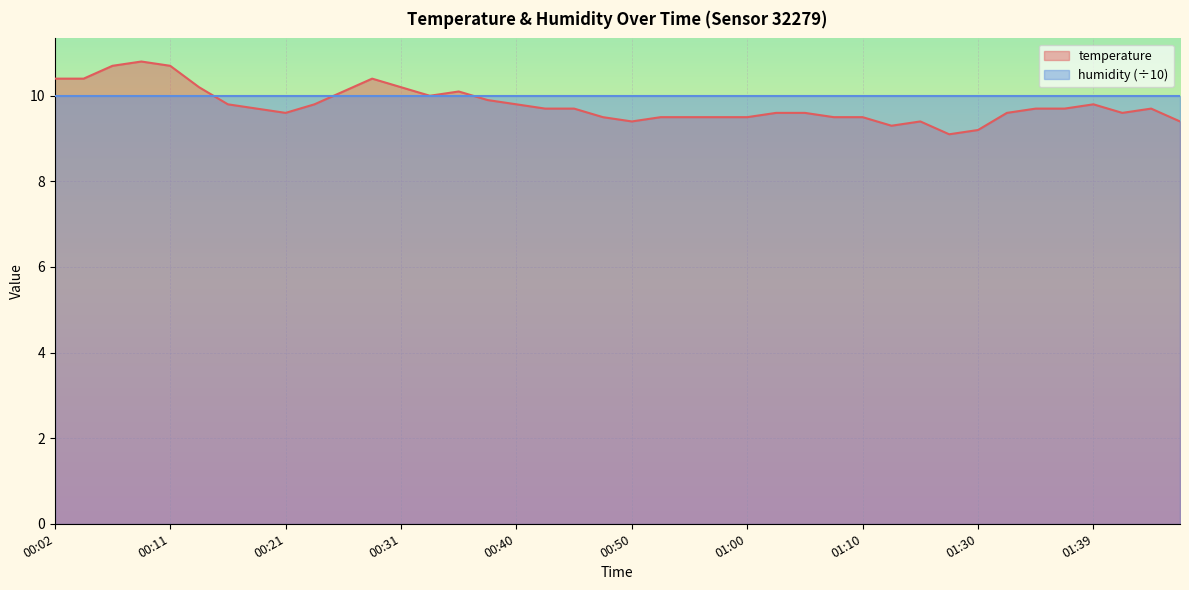

How many interior local peaks (higher than both neighbors) does the data have?

6